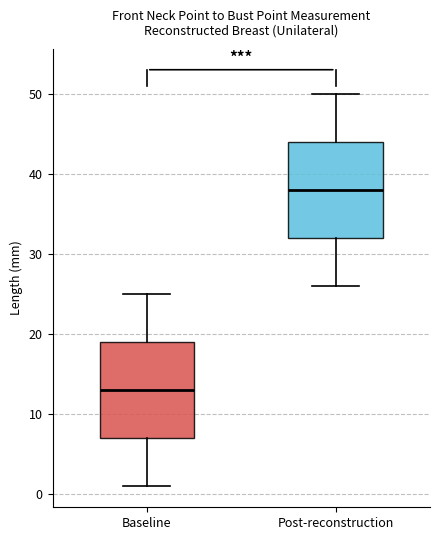

Which box has the highest median line?

Post-reconstruction